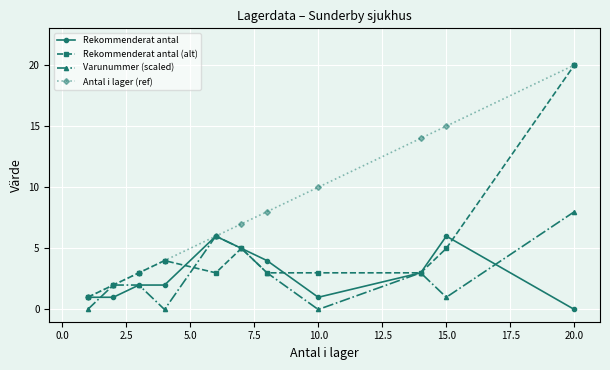

Which series has the largest total across all categories?

Antal i lager (ref)